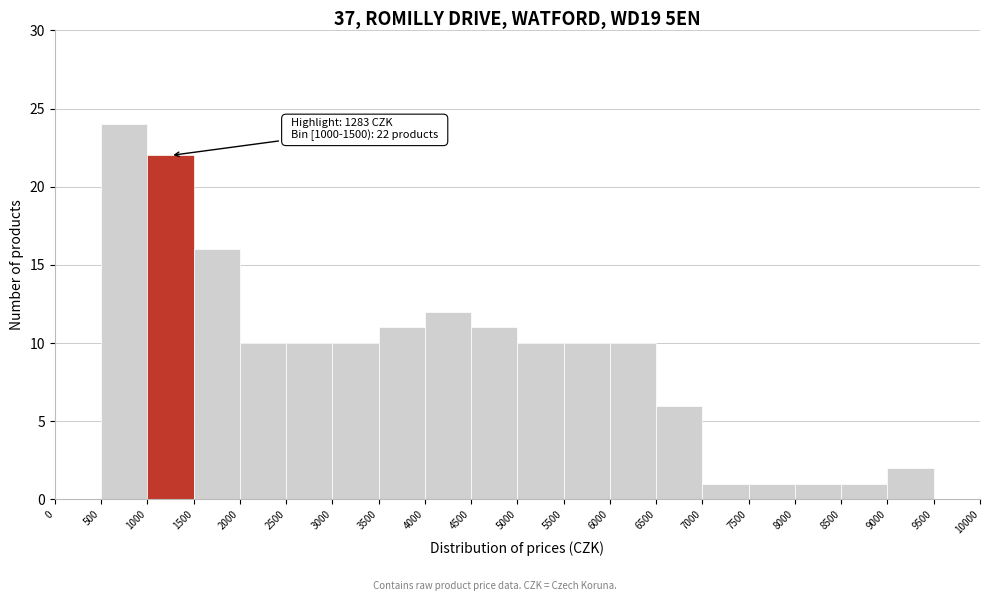

Over which range of the x-axis is the bar tallest?

500 to 1000